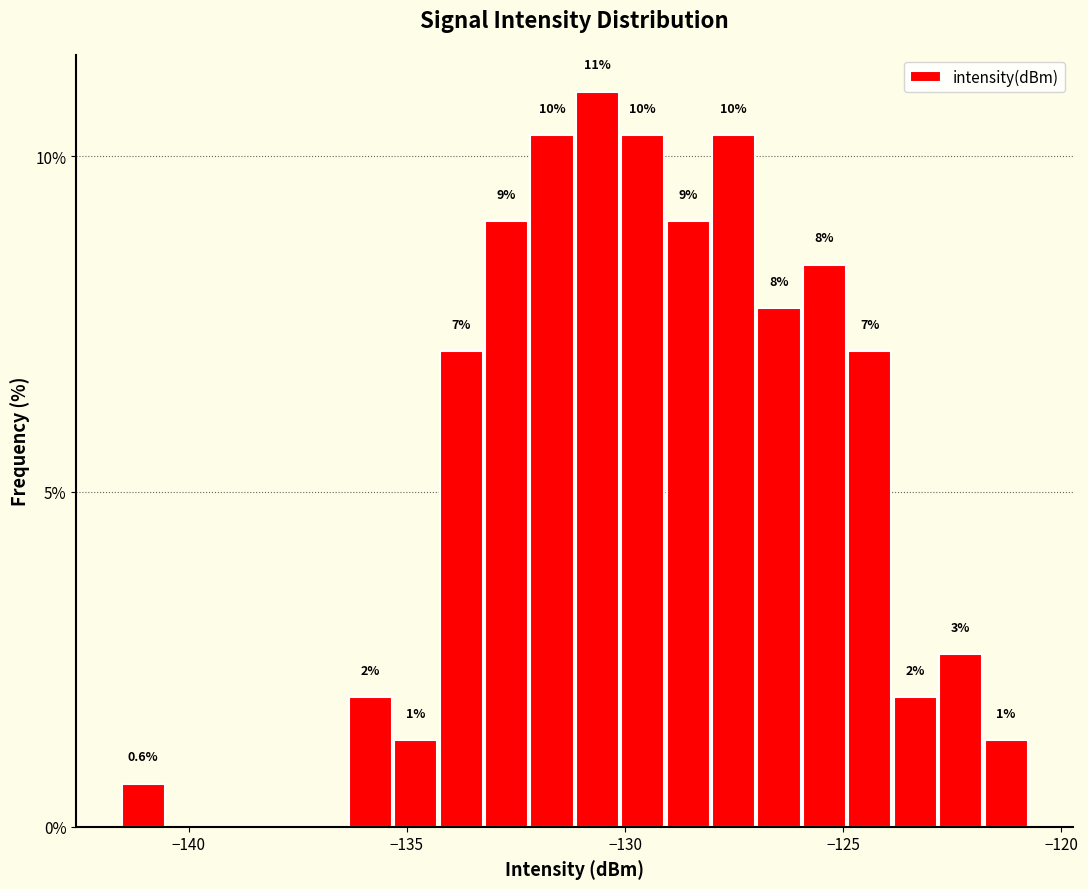

Read against the x-axis, roughly where is the centre of the tallest bar?

-130.5